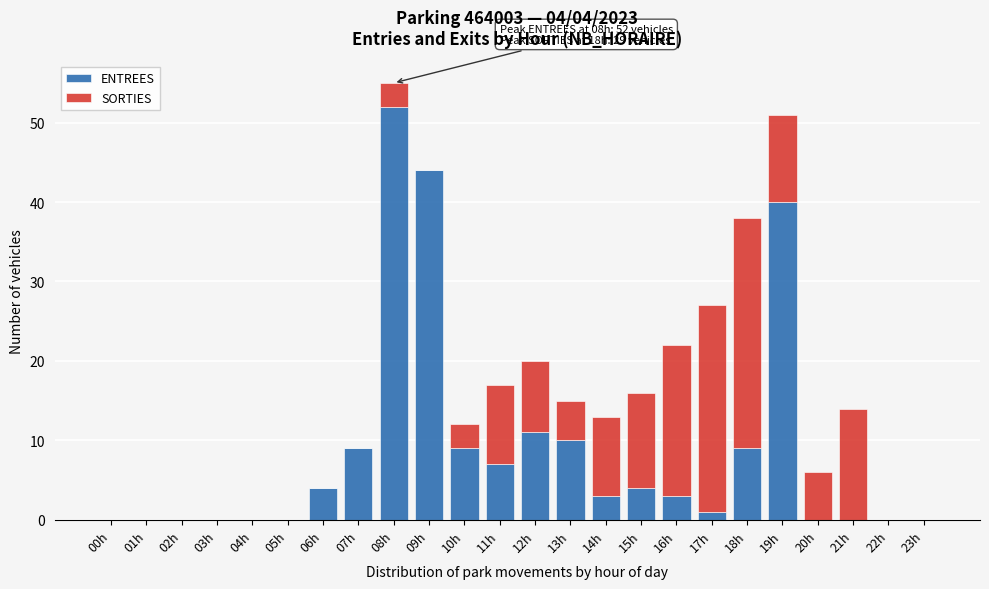

What is the sum of the ENTREES values at 02h and 15h?

4